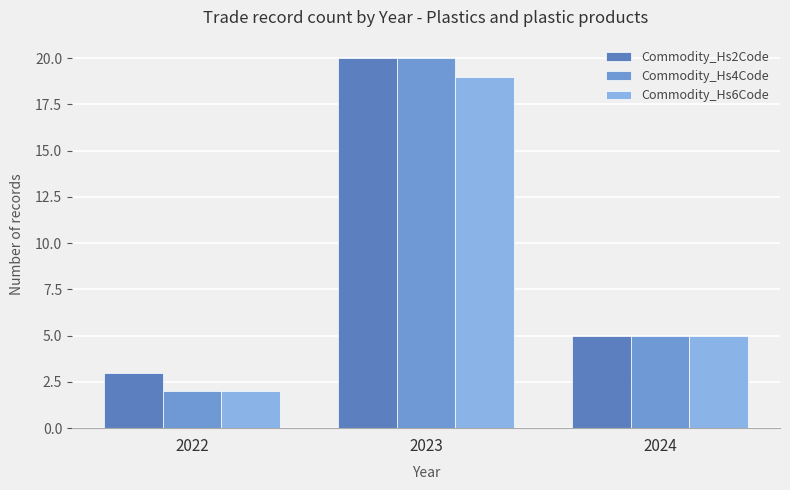

Reading right to left, what are all the values shown in this chart?

Commodity_Hs2Code: 2024=5	2023=20	2022=3
Commodity_Hs4Code: 2024=5	2023=20	2022=2
Commodity_Hs6Code: 2024=5	2023=19	2022=2